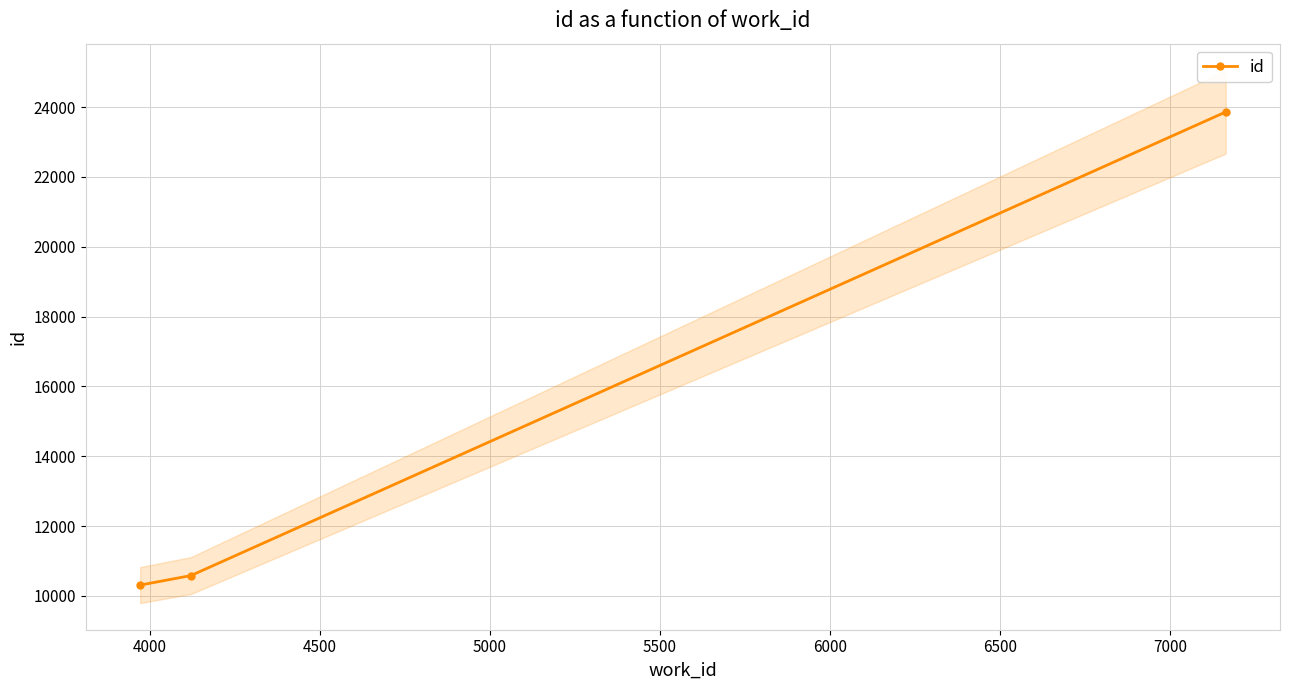

What is the ratio of the value at 3500 to the value at 4000?

1.0